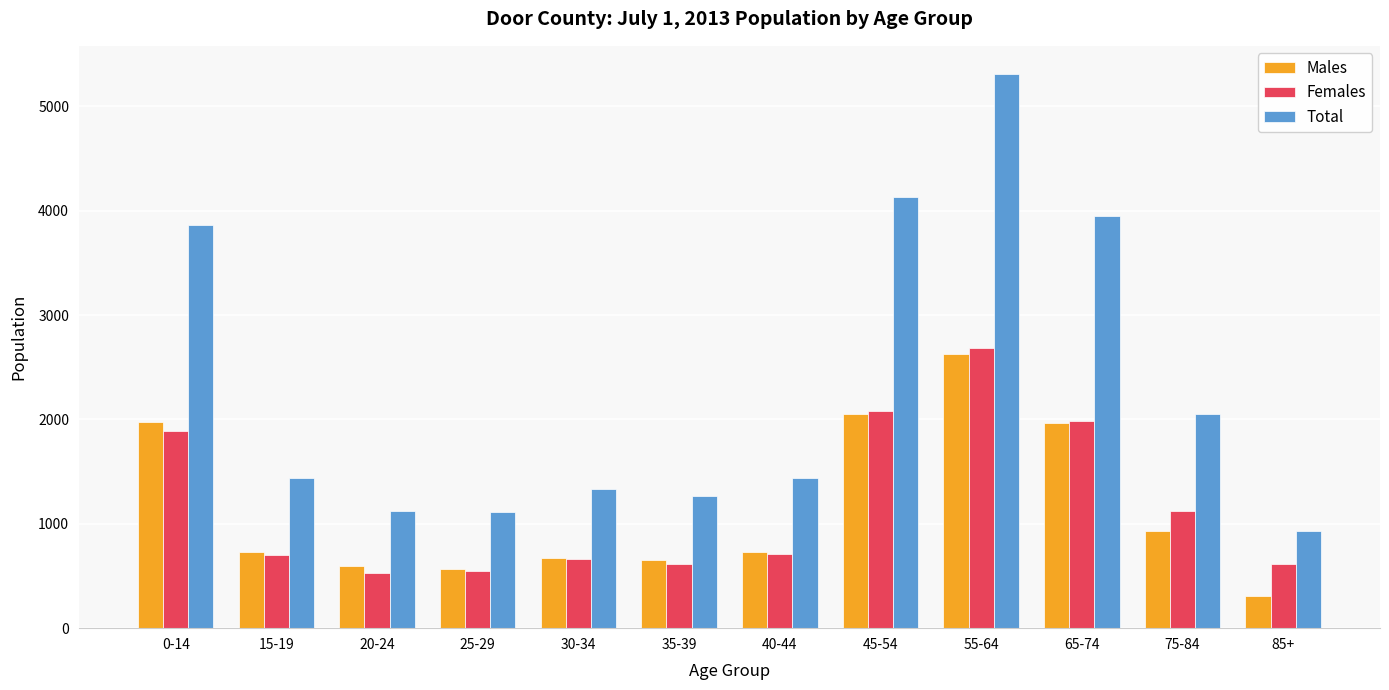

At how many categories does at least one series exceed 1482?

5